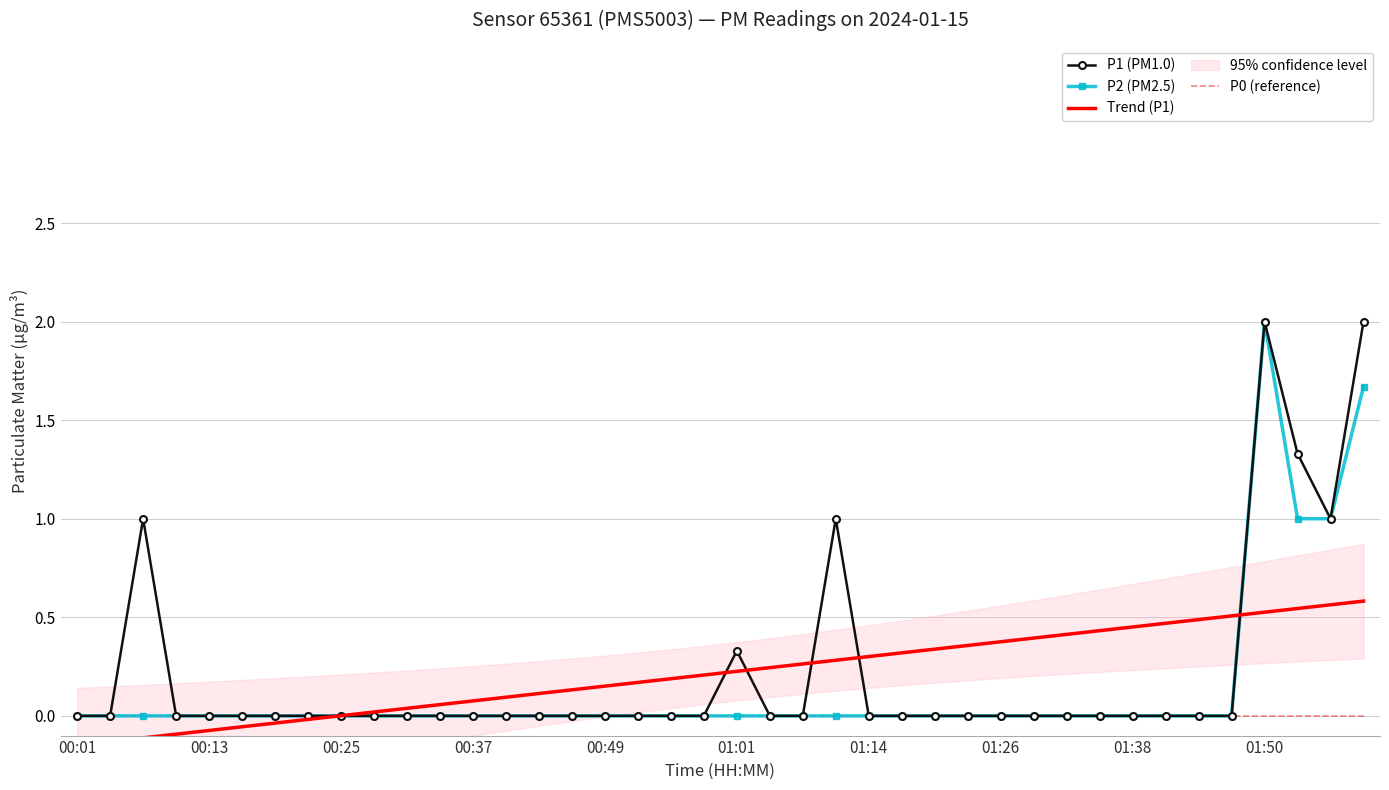

The Trend (P1) series shows 0.1 at 01:14. True or false?

False